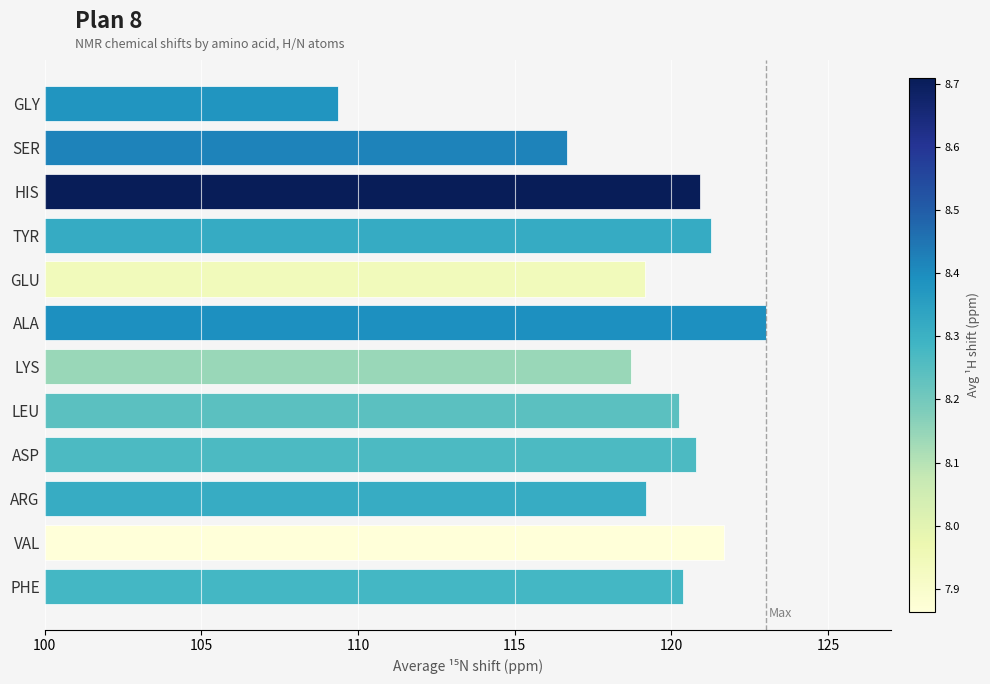

What is the difference between the maximum and minimum values?

13.7